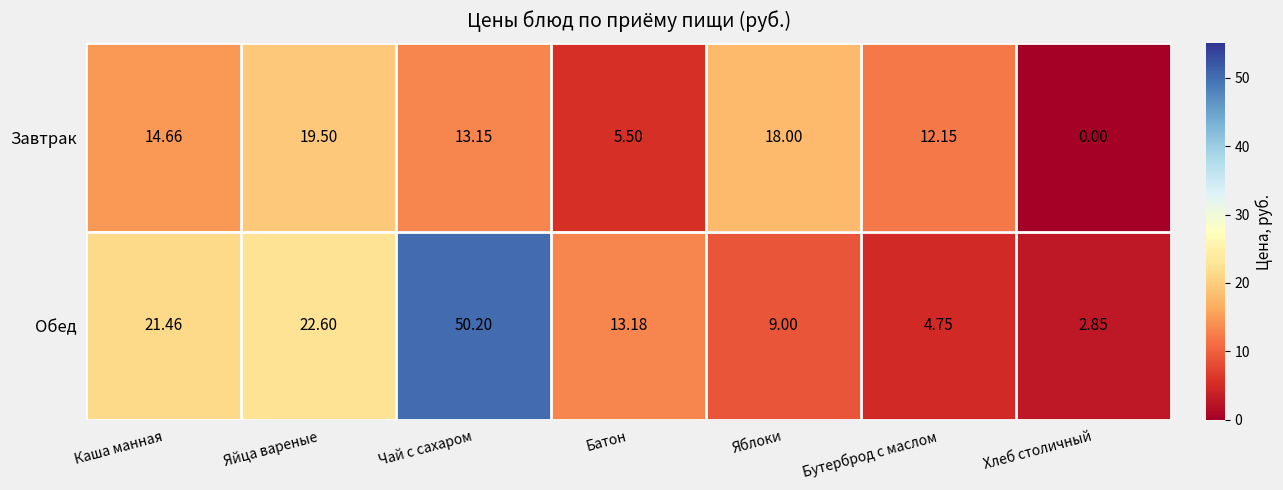

Between Каша манная and Яйца вареные, which series saw the biggest shift?

Завтрак